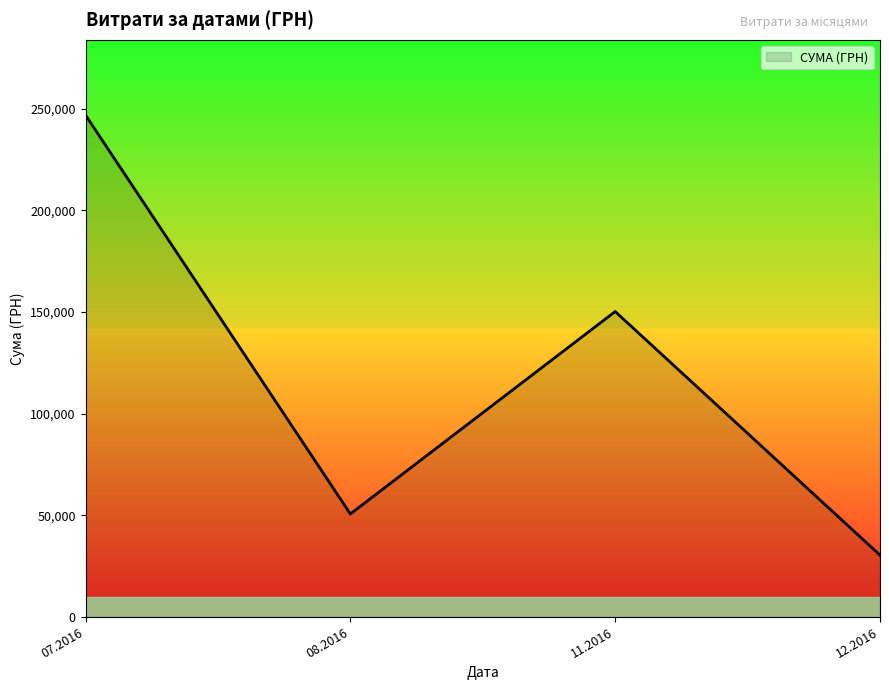

Is it true that the value at 11.2016 is 239850.8?

False